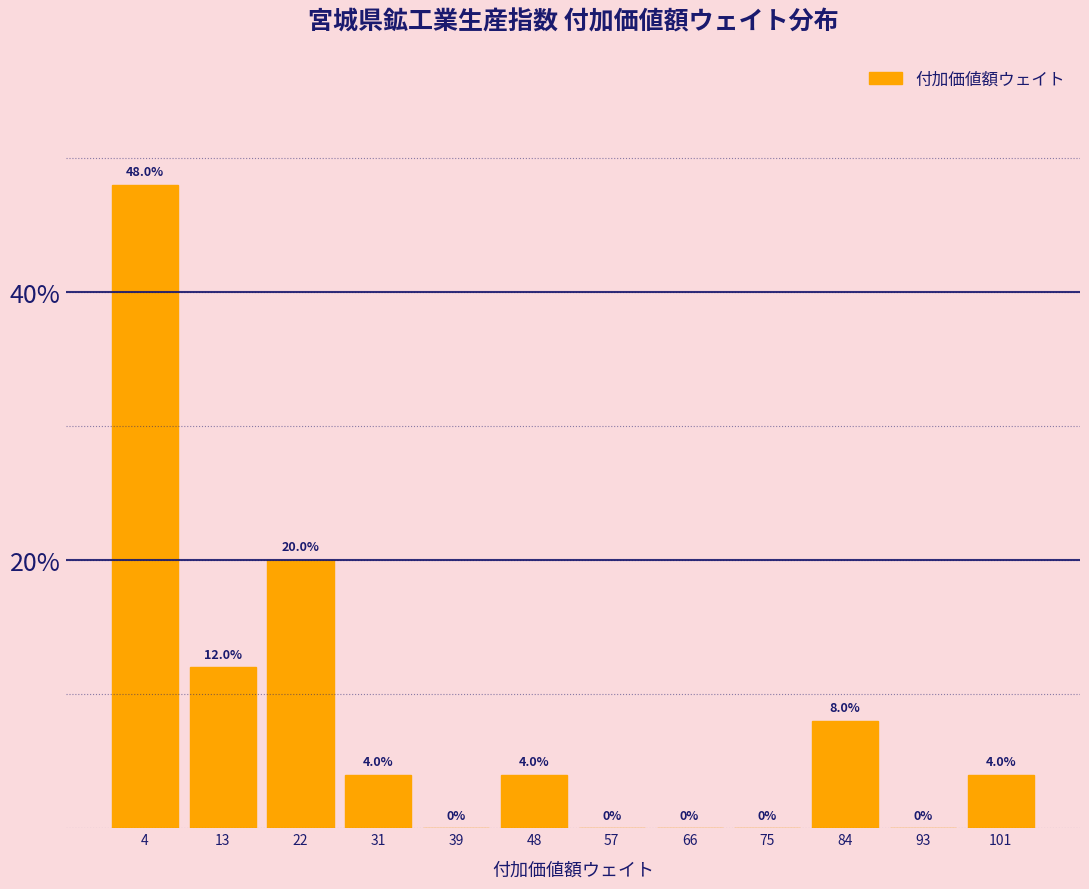

Reading left to right, transcribe this chart: for each bar, give the range it covers on the x-axis and its height. The bar edges are not printed on the chart, so give them approximately, as read against the axis.

0 to 9: 48.0
9 to 18: 12.0
18 to 27: 20.0
27 to 36: 4.0
36 to 44: 0.0
44 to 53: 4.0
53 to 62: 0.0
62 to 71: 0.0
71 to 80: 0.0
80 to 89: 8.0
89 to 97: 0.0
97 to 106: 4.0